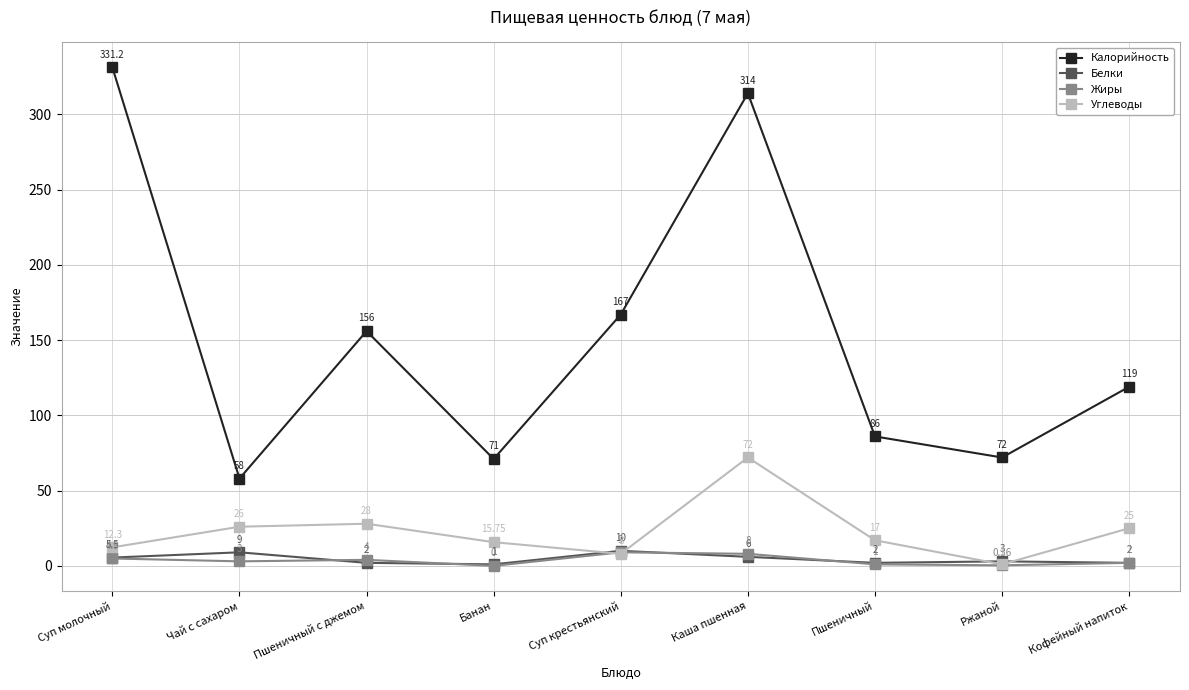

True or false: Белки and Калорийность intersect in this chart.

False